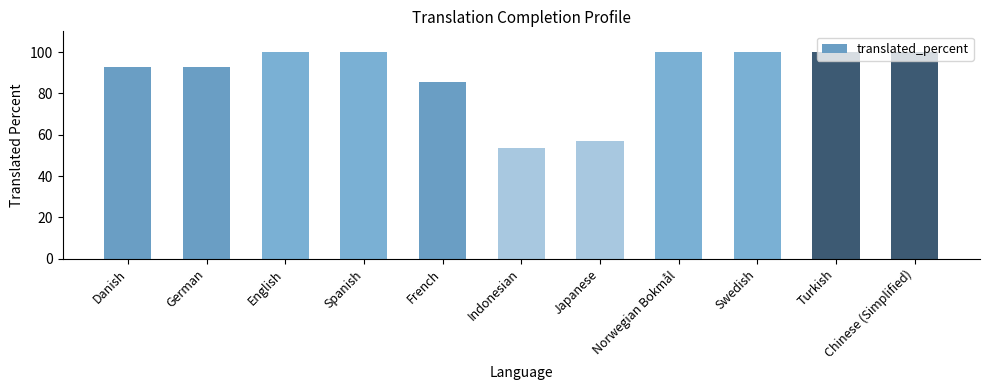

What is the difference between the second highest and second lowest values?

42.9